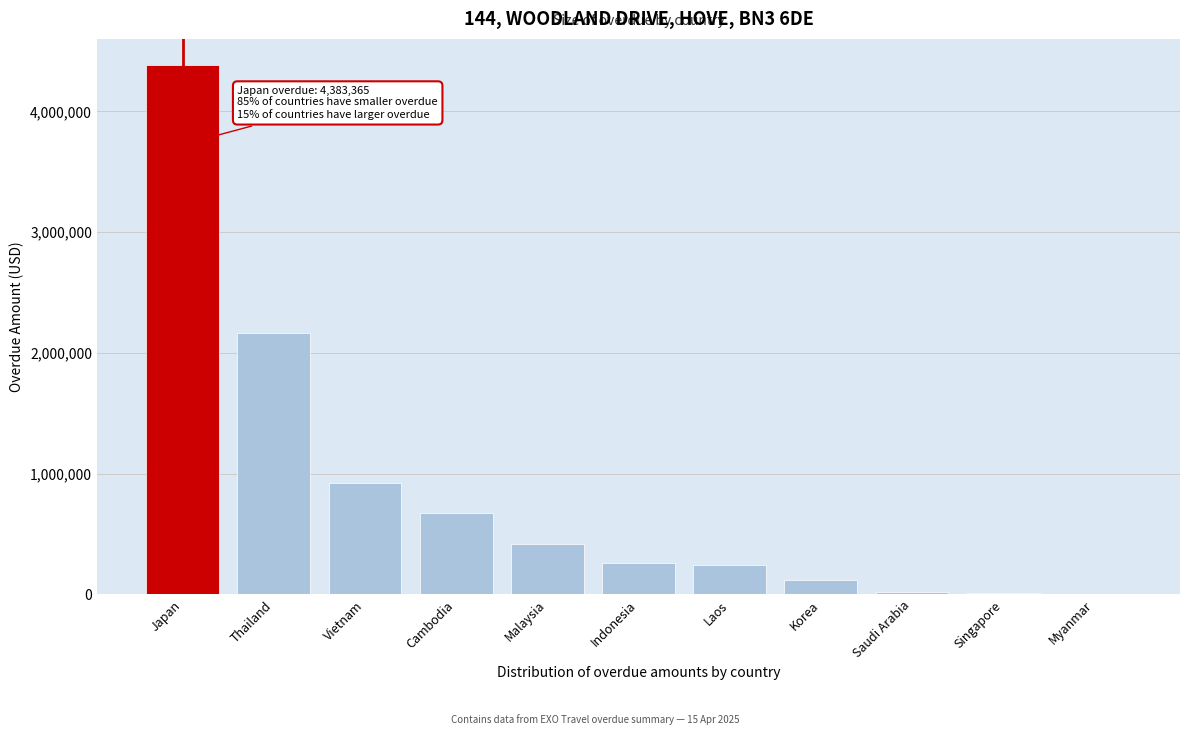

Which has a higher value, Korea or Myanmar?

Korea